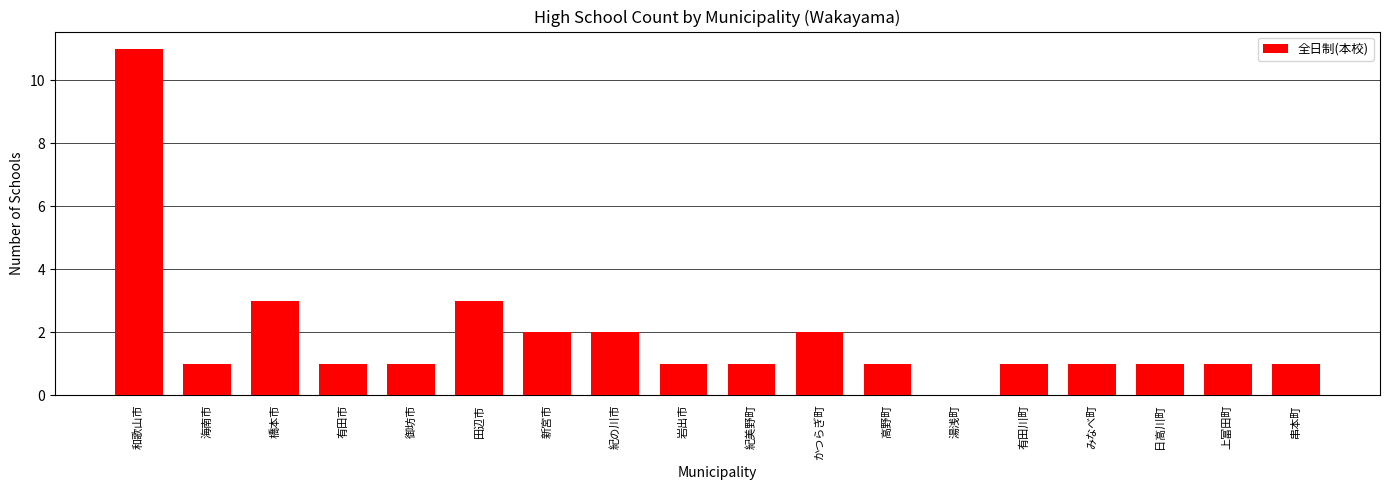

Which has a higher value, 御坊市 or 田辺市?

田辺市